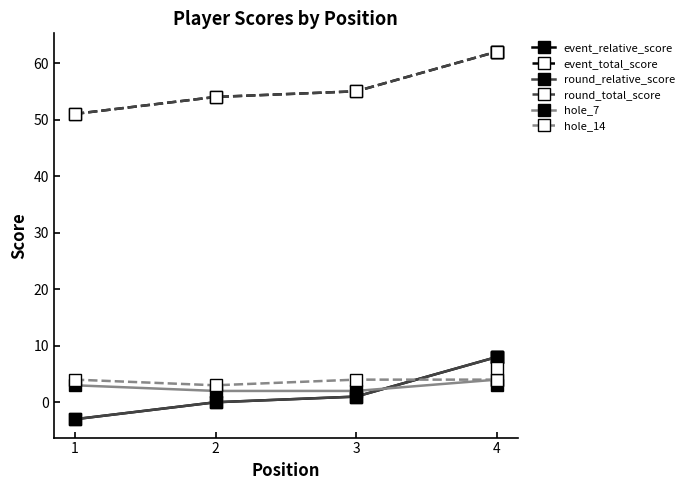

How many values in round_relative_score are below zero?

1